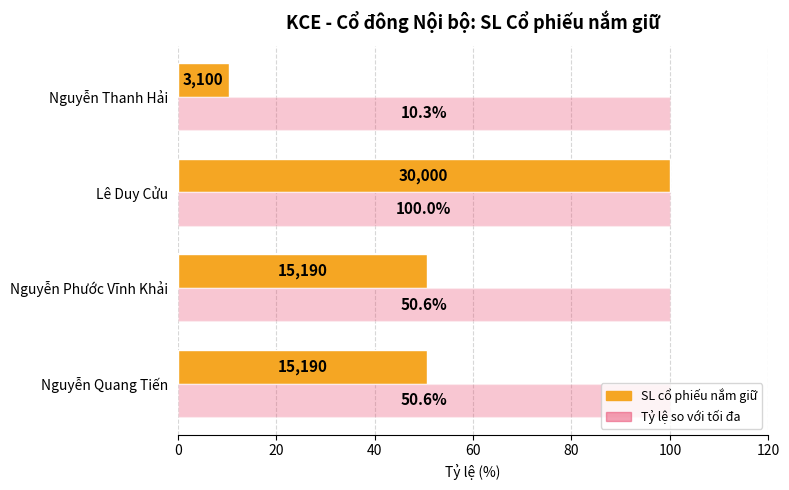

Is the value of Tỷ lệ so với tối đa at Nguyễn Quang Tiến greater than the value of SL cổ phiếu nắm giữ at Nguyễn Quang Tiến?

Yes